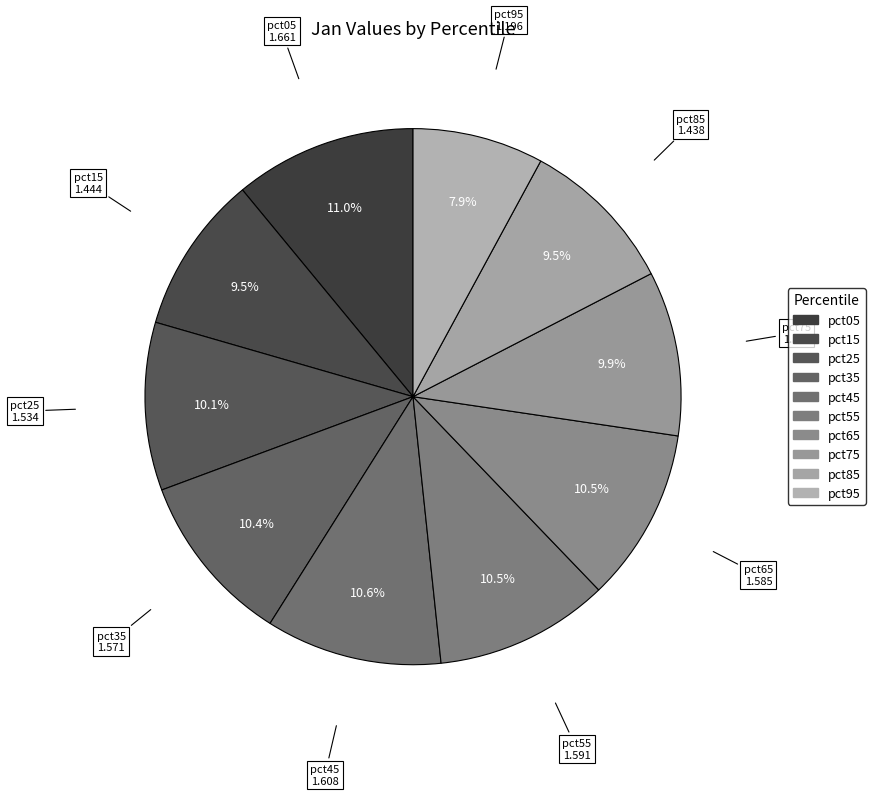

What percentage do pct15 and pct35 together represent?

19.9%